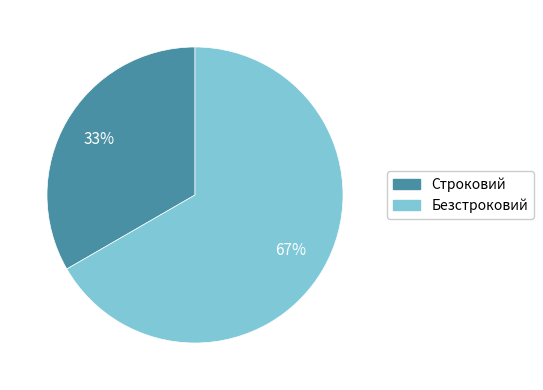

Between Строковий and Безстроковий, which is larger?

Безстроковий